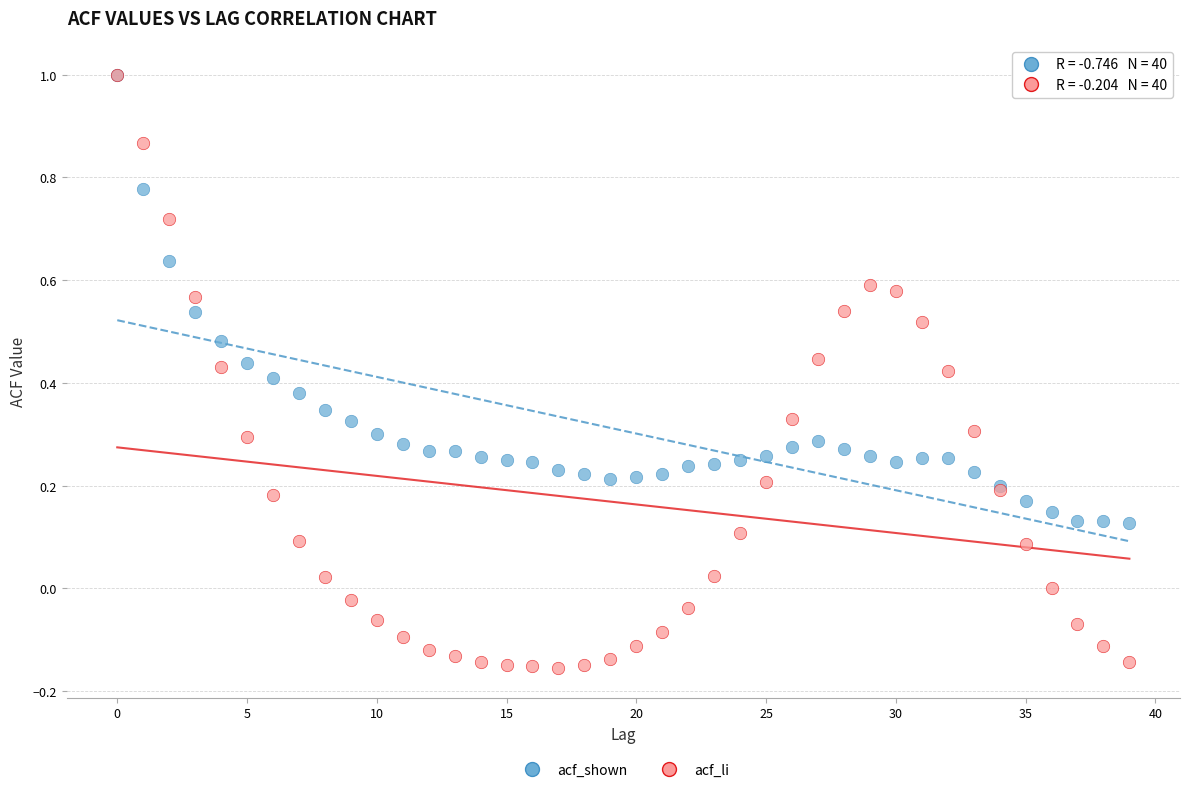

What are all the series names shown in the legend?

acf_shown, acf_li